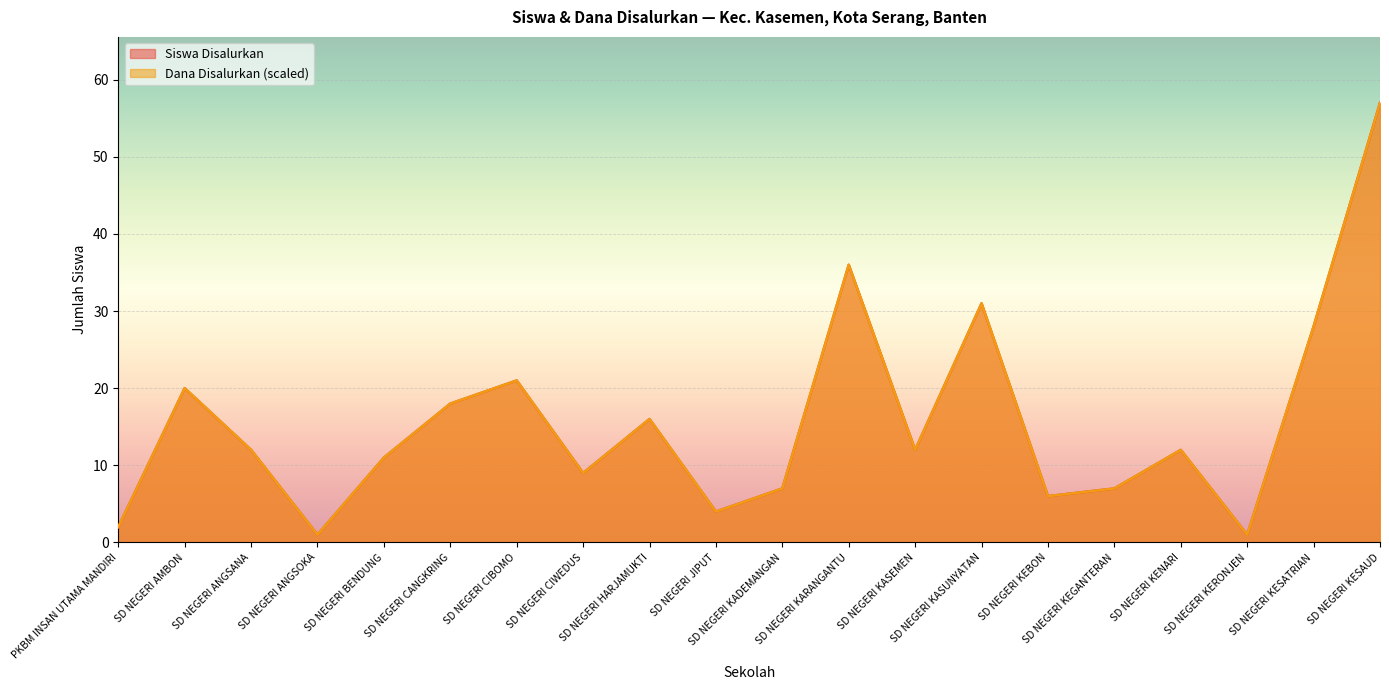

What is the difference between the Siswa Disalurkan values at SD NEGERI ANGSANA and SD NEGERI KADEMANGAN?

5